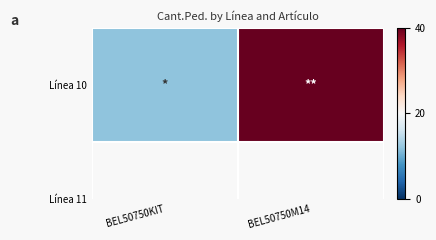

The value at BEL50750M14 is 40. True or false?

True